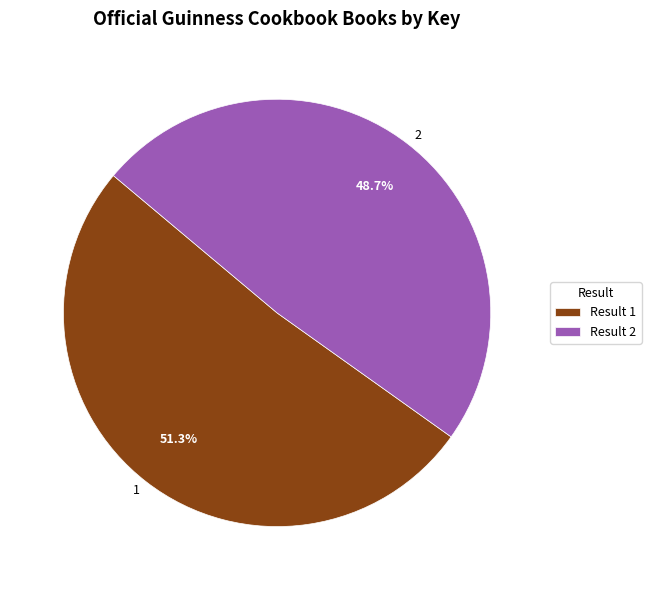

Is there a majority slice in this chart?

Yes